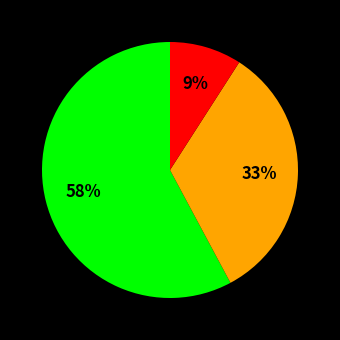

To the nearest percent, what is the average slice percentage?

33%